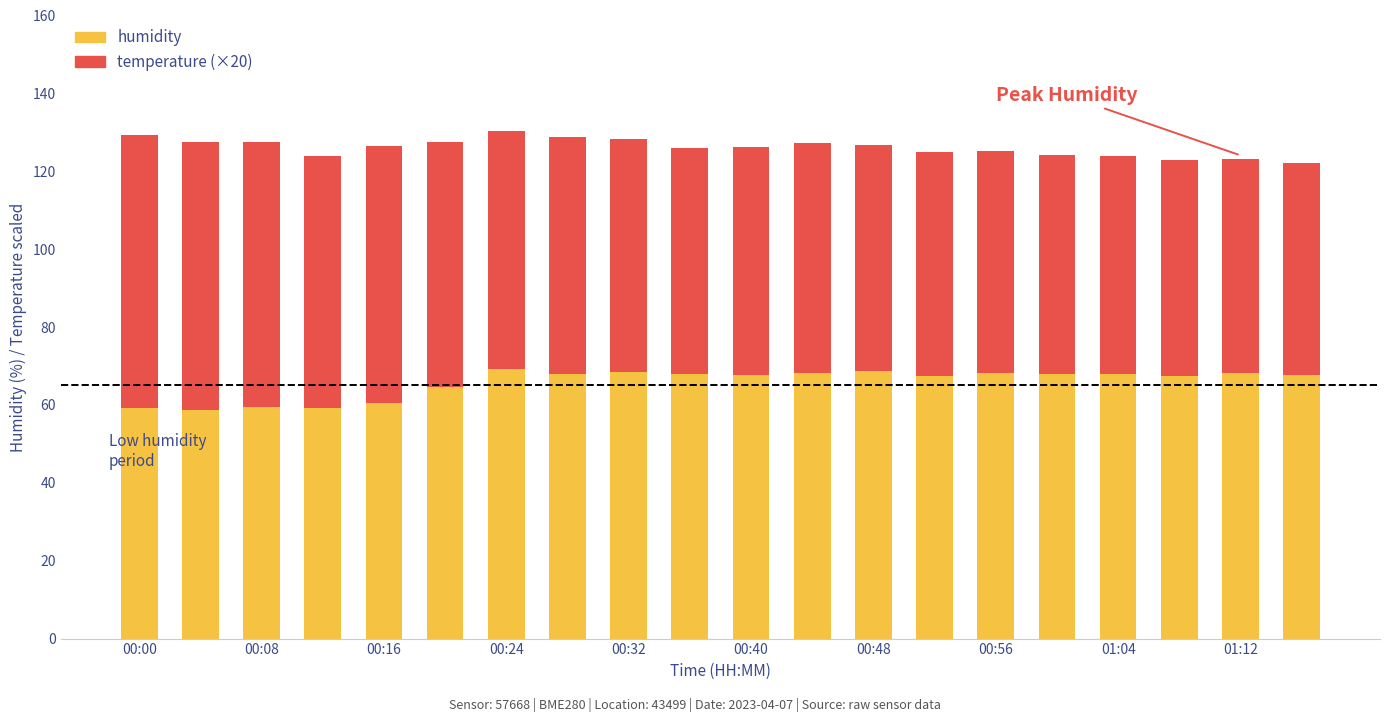

What is the highest value of the humidity series?

69.3